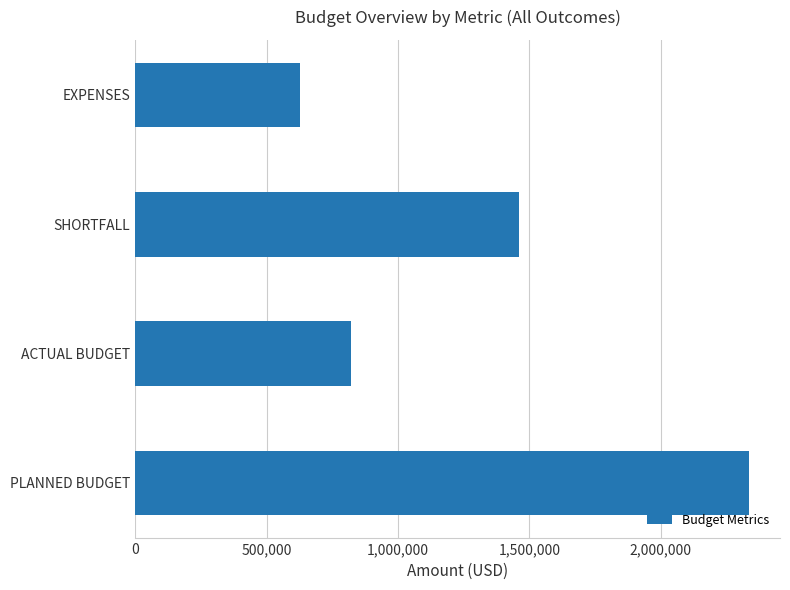

What is the average value?

1312206.8